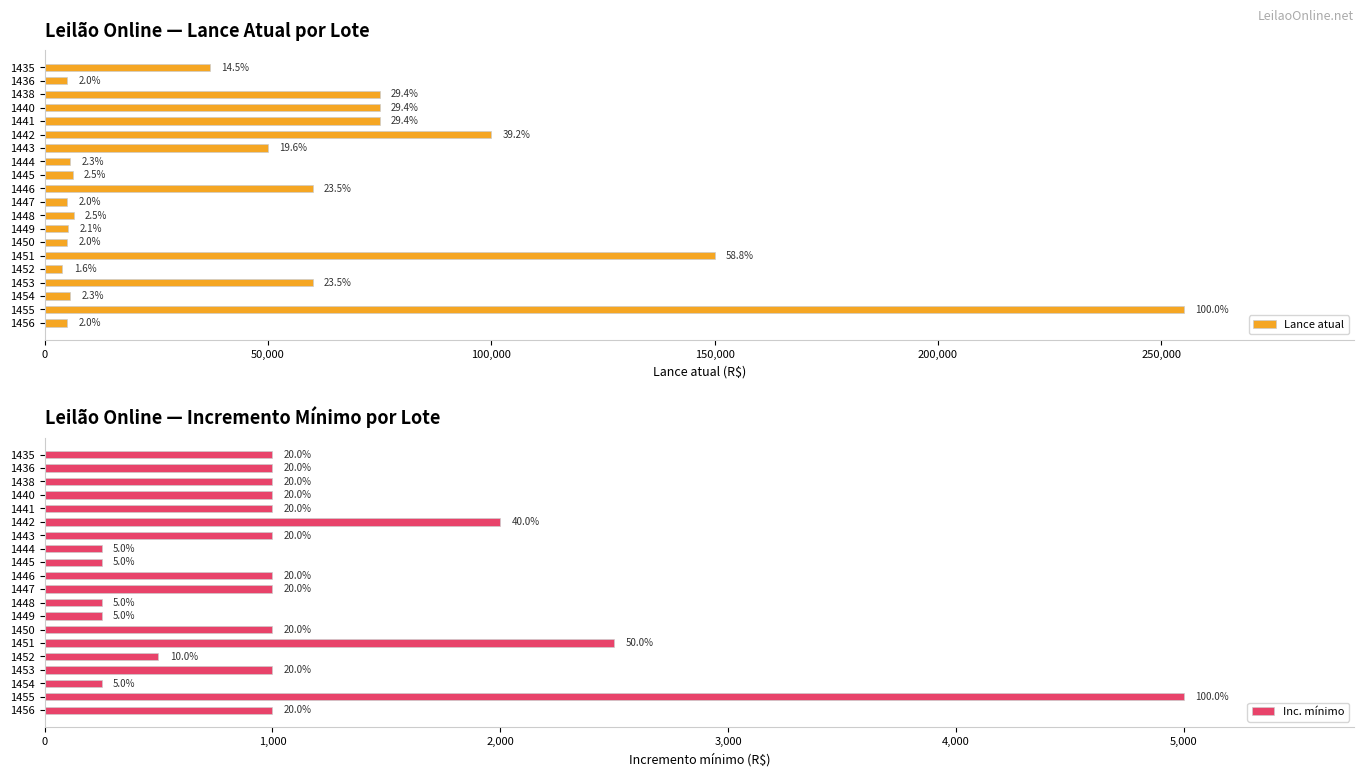

Reading right to left, what are all the values shown in this chart?

Lance atual: 5000	255000	5750	60000	4000	150000	5000	5250	6500	5000	60000	6250	5750	50000	100000	75000	75000	75000	5000	37000
Inc. mínimo: 1000	5000	250	1000	500	2500	1000	250	250	1000	1000	250	250	1000	2000	1000	1000	1000	1000	1000